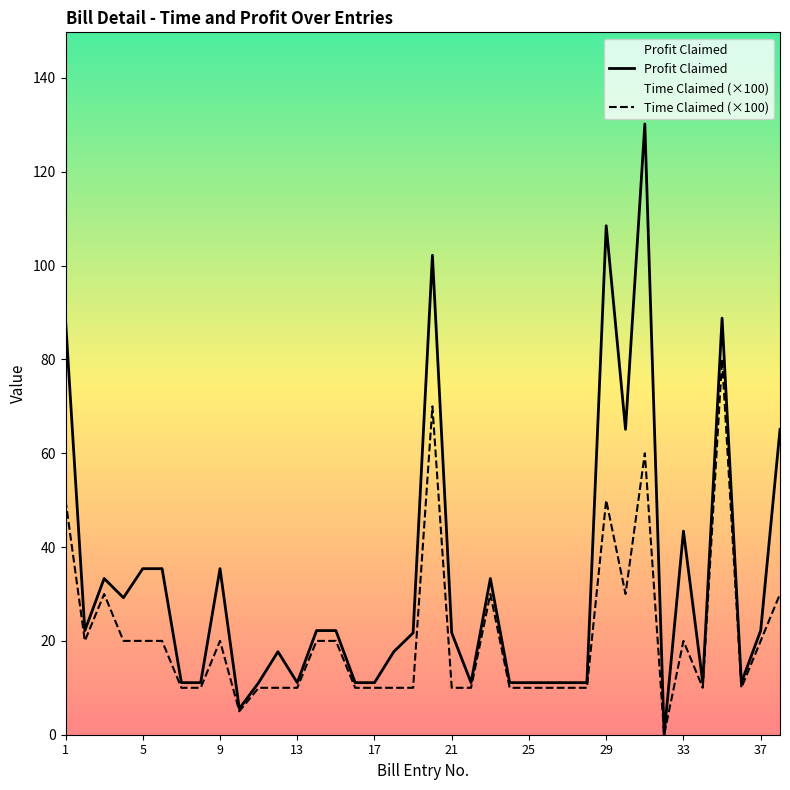

Where does the Profit Claimed series first go above 21?

1